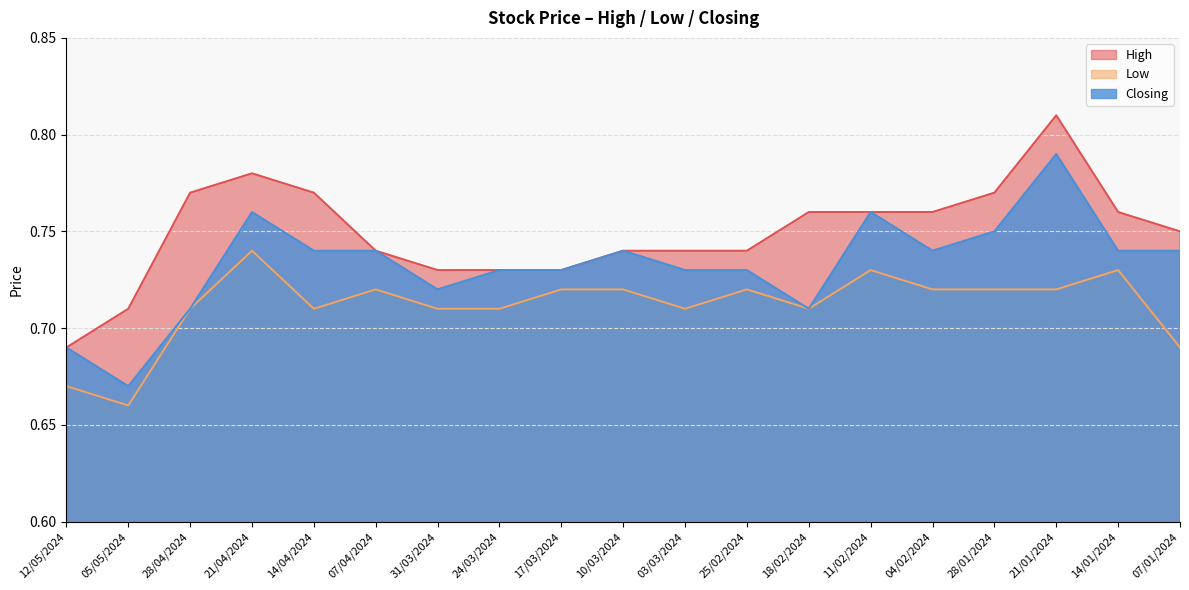

The High series shows 0.7 at 05/05/2024. True or false?

True